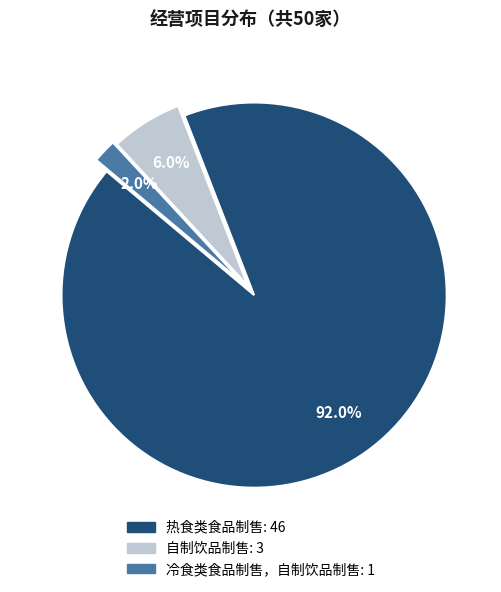

Does 自制饮品制售 represent more than half of the total?

No